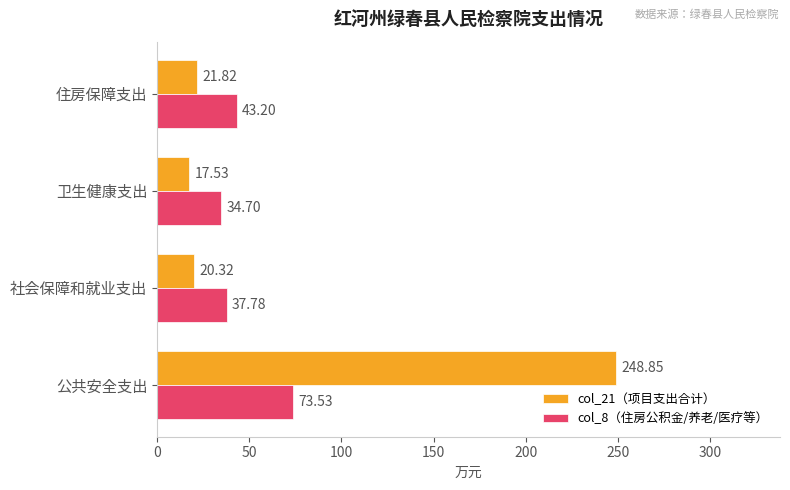

Which series has the largest total across all categories?

col_21（项目支出合计）